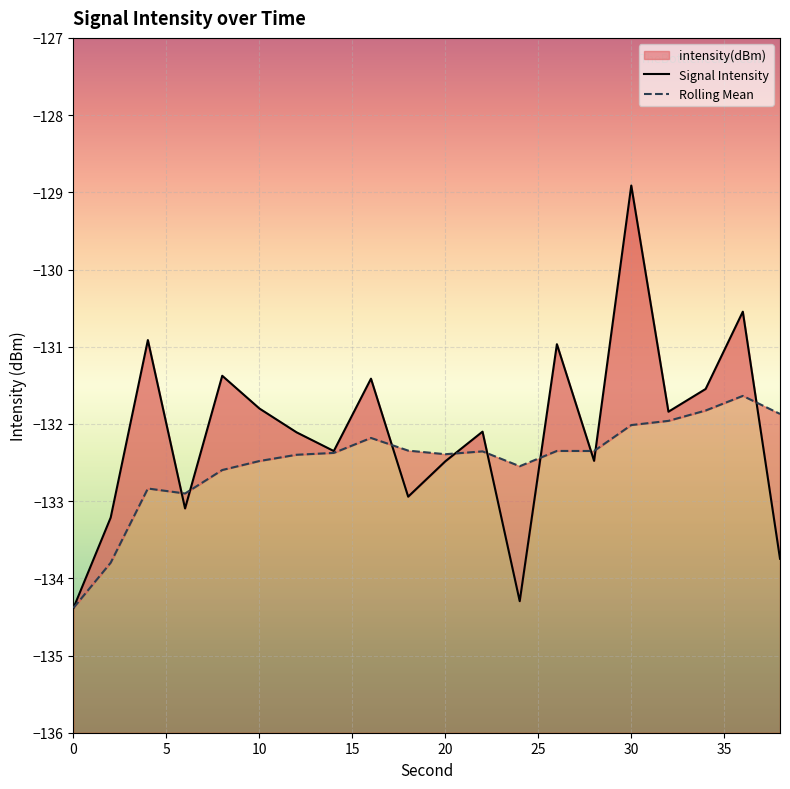

Which series has the largest range (max minus min)?

Signal Intensity